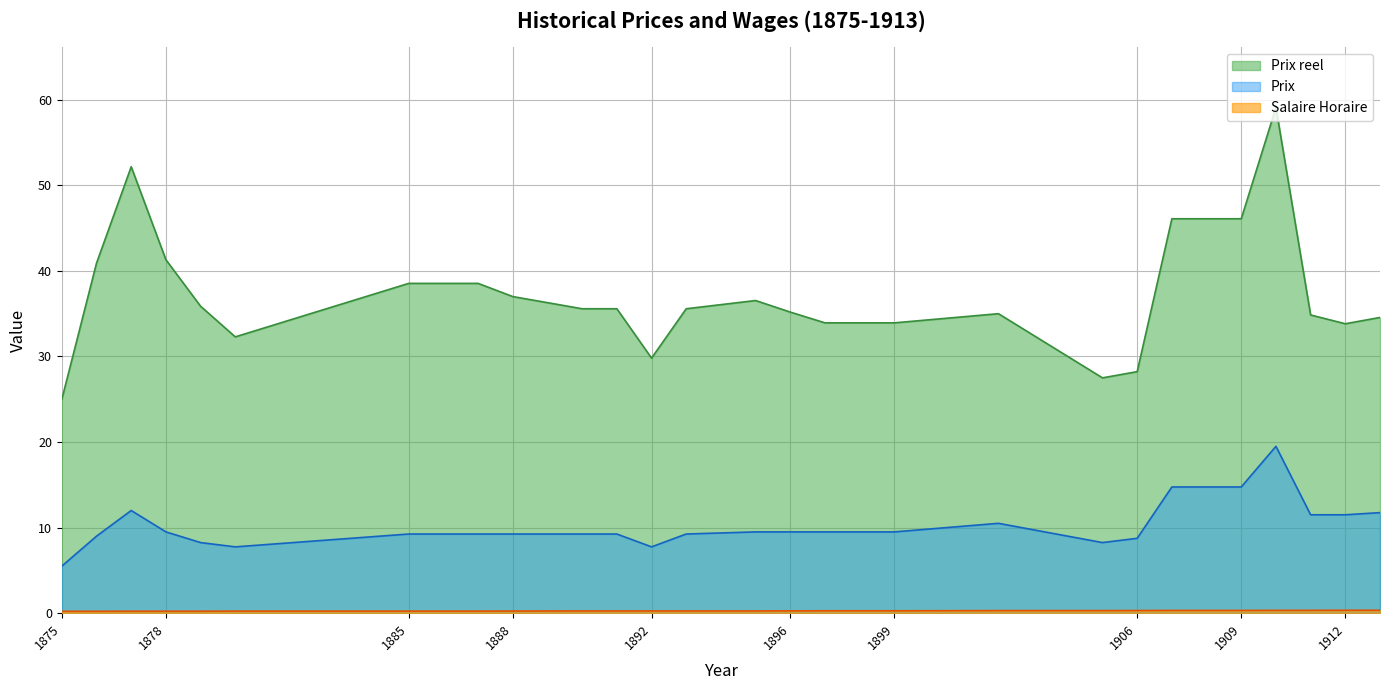

Reading left to right, list all the values displayed in this chart.

Salaire Horaire: 1875=0.2	1876=0.2	1877=0.2	1878=0.2	1879=0.2	1880=0.2	1885=0.2	1886=0.2	1887=0.2	1888=0.2	1890=0.3	1891=0.3	1892=0.3	1893=0.3	1895=0.3	1896=0.3	1897=0.3	1898=0.3	1899=0.3	1902=0.3	1905=0.3	1906=0.3	1907=0.3	1908=0.3	1909=0.3	1910=0.3	1911=0.3	1912=0.3	1913=0.3
Prix: 1875=5.5	1876=9.0	1877=12.0	1878=9.5	1879=8.2	1880=7.8	1885=9.2	1886=9.2	1887=9.2	1888=9.2	1890=9.2	1891=9.2	1892=7.8	1893=9.2	1895=9.5	1896=9.5	1897=9.5	1898=9.5	1899=9.5	1902=10.5	1905=8.2	1906=8.8	1907=14.8	1908=14.8	1909=14.8	1910=19.5	1911=11.5	1912=11.5	1913=11.8
Prix reel: 1875=25.0	1876=40.9	1877=52.2	1878=41.3	1879=35.9	1880=32.3	1885=38.5	1886=38.5	1887=38.5	1888=37.0	1890=35.6	1891=35.6	1892=29.8	1893=35.6	1895=36.5	1896=35.2	1897=33.9	1898=33.9	1899=33.9	1902=35.0	1905=27.5	1906=28.2	1907=46.1	1908=46.1	1909=46.1	1910=59.1	1911=34.8	1912=33.8	1913=34.6